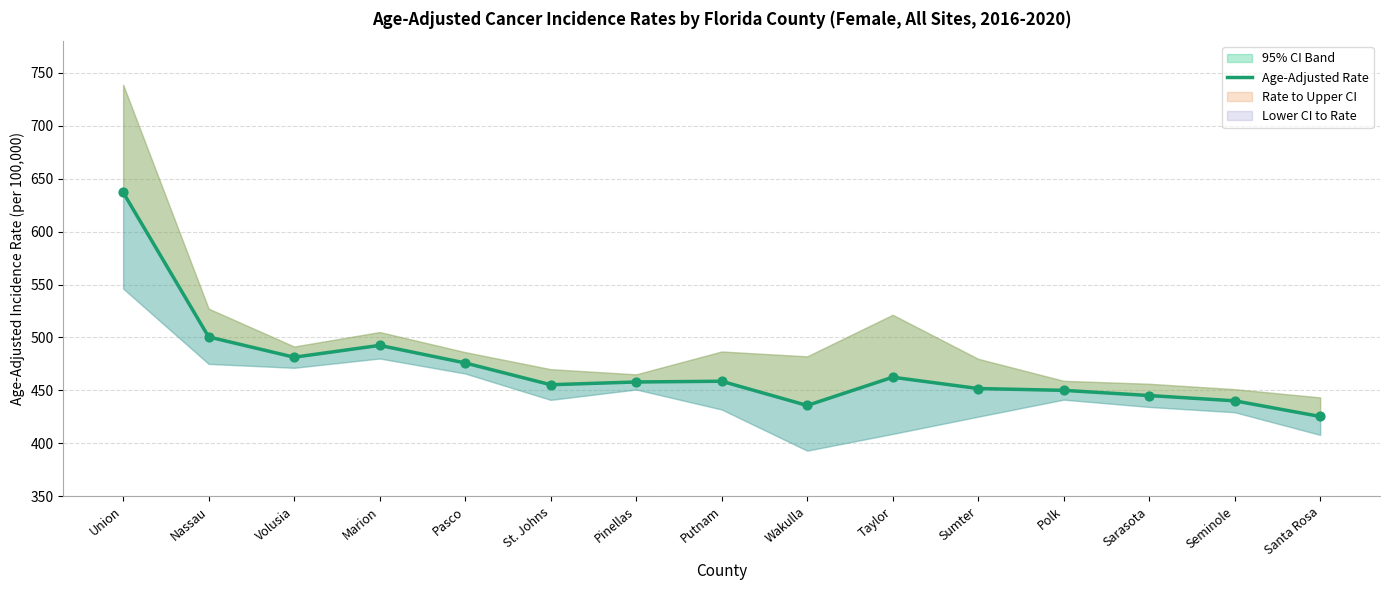

What is the ratio of the value at Taylor to the value at Wakulla?

1.1